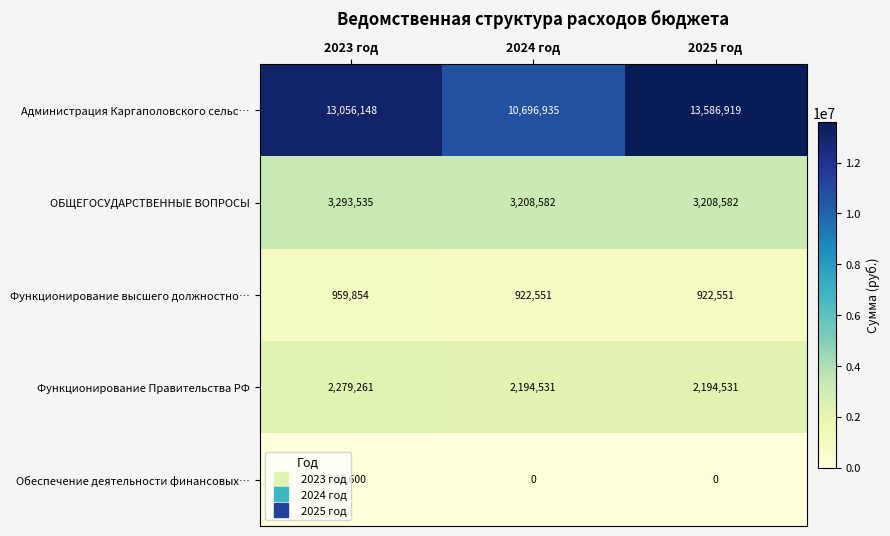

What is the difference between the Функционирование Правительства РФ values at 2023 год and 2025 год?

84730